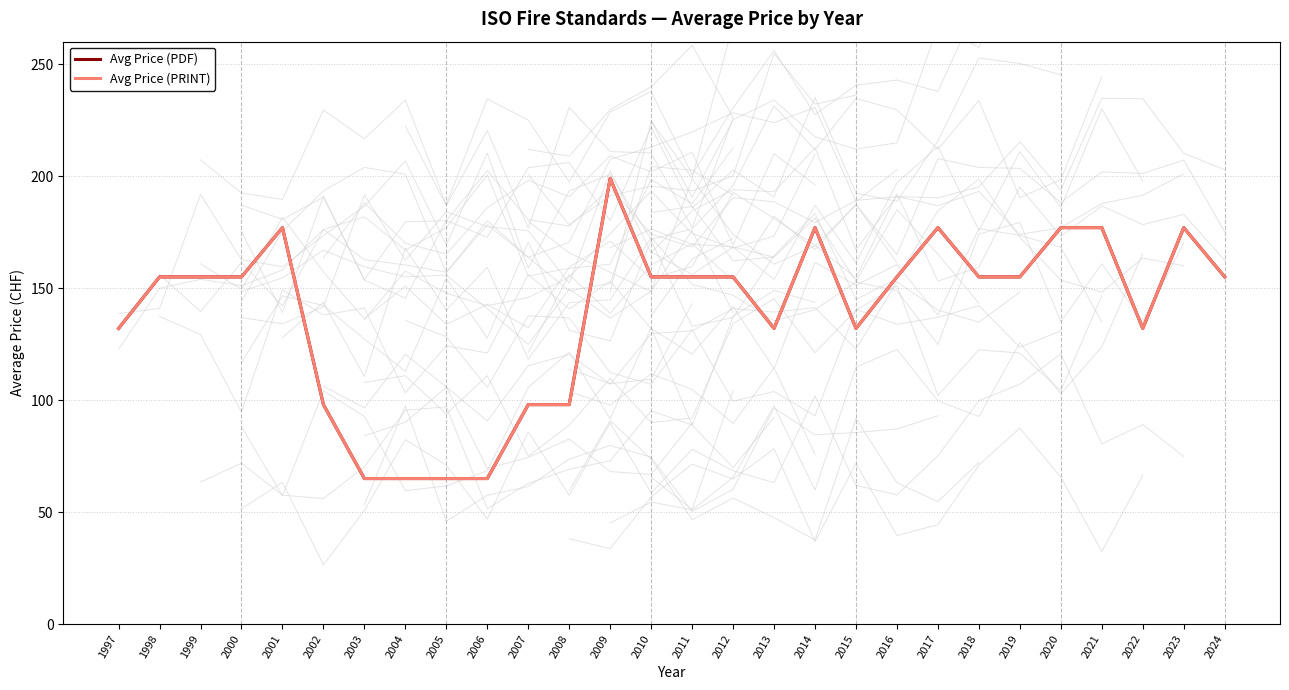

Reading left to right, transcribe all the data shown in this chart.

Avg Price (PDF): 132	155	155	155	177	98	65	65	65	65	98	98	199	155	155	155	132	177	132	155	177	155	155	177	177	132	177	155
Avg Price (PRINT): 132	155	155	155	177	98	65	65	65	65	98	98	199	155	155	155	132	177	132	155	177	155	155	177	177	132	177	155